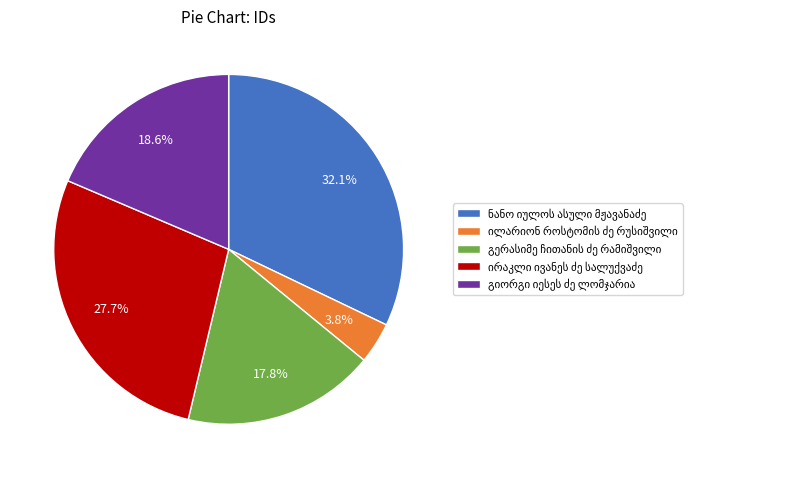

Does any single category account for the majority?

No